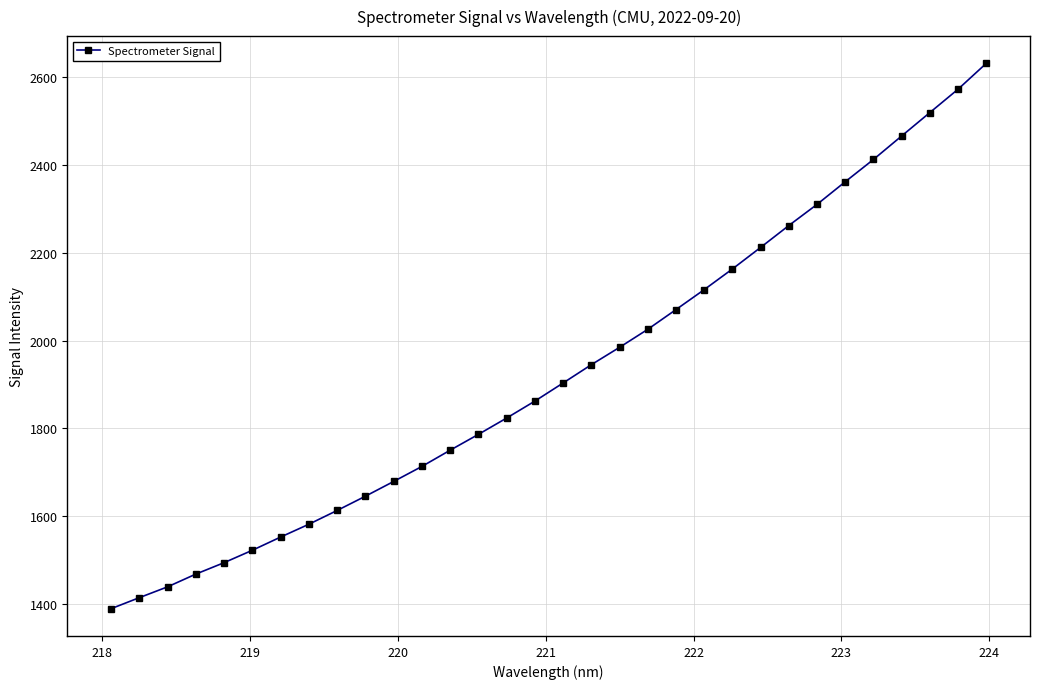

How many categories are shown in the chart?

32